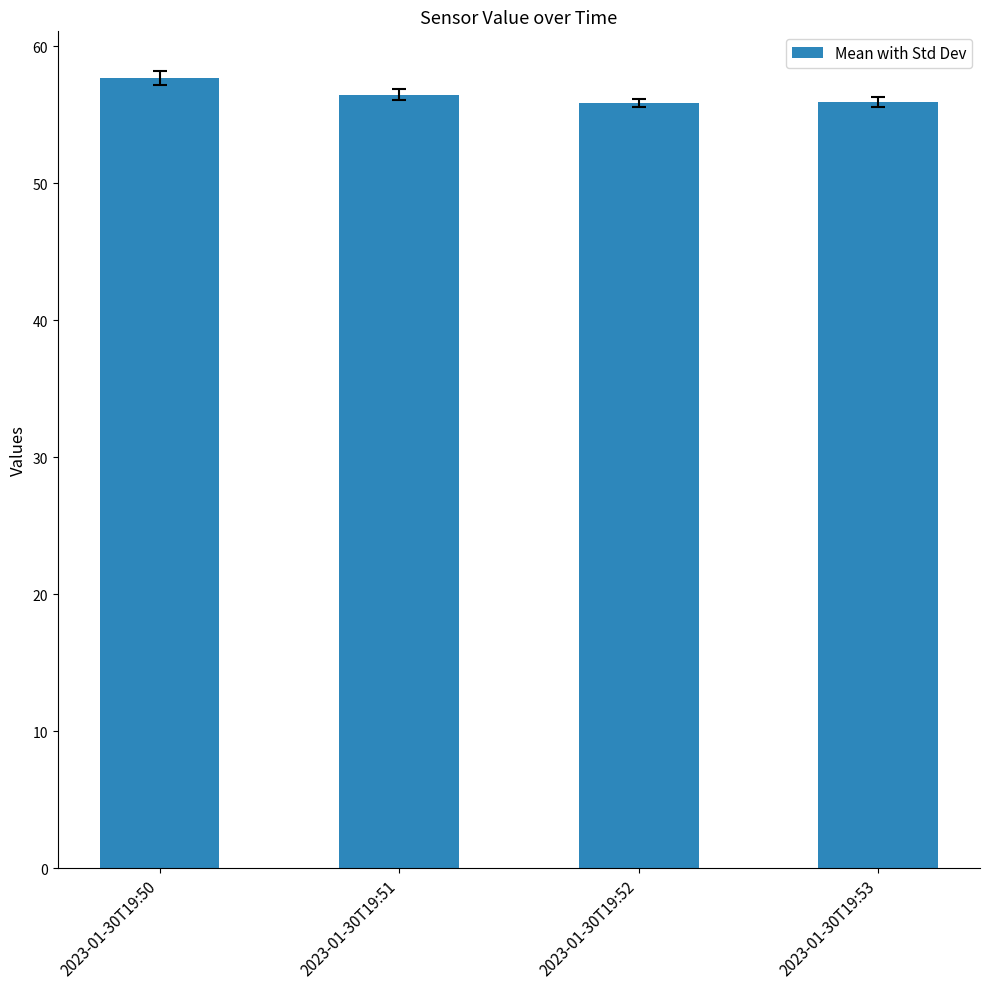

What is the difference between the maximum and second lowest values?

1.7